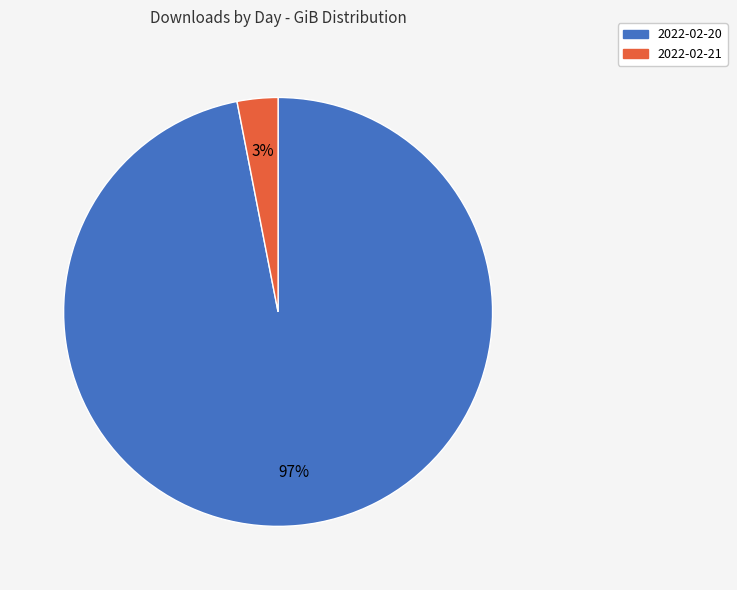

To the nearest percent, what percentage of the pie is 2022-02-20?

97%